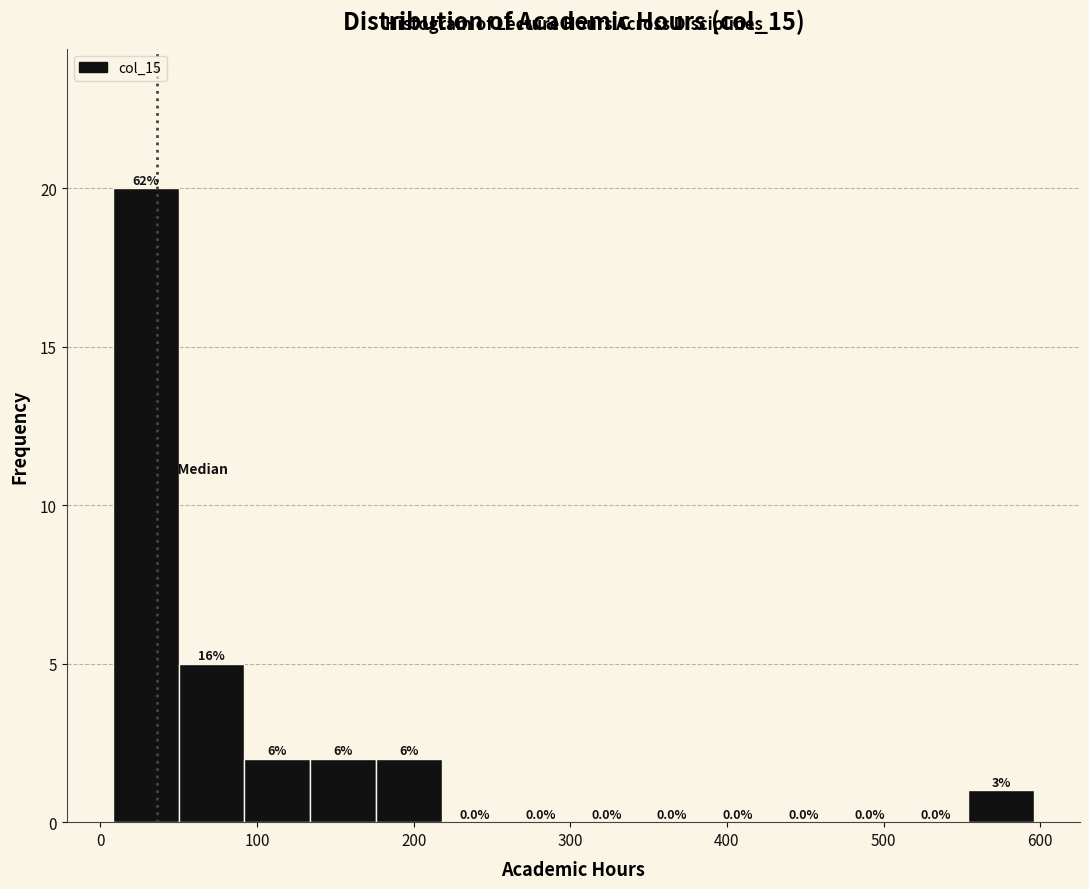

Over which range of the x-axis is the bar tallest?

8 to 50